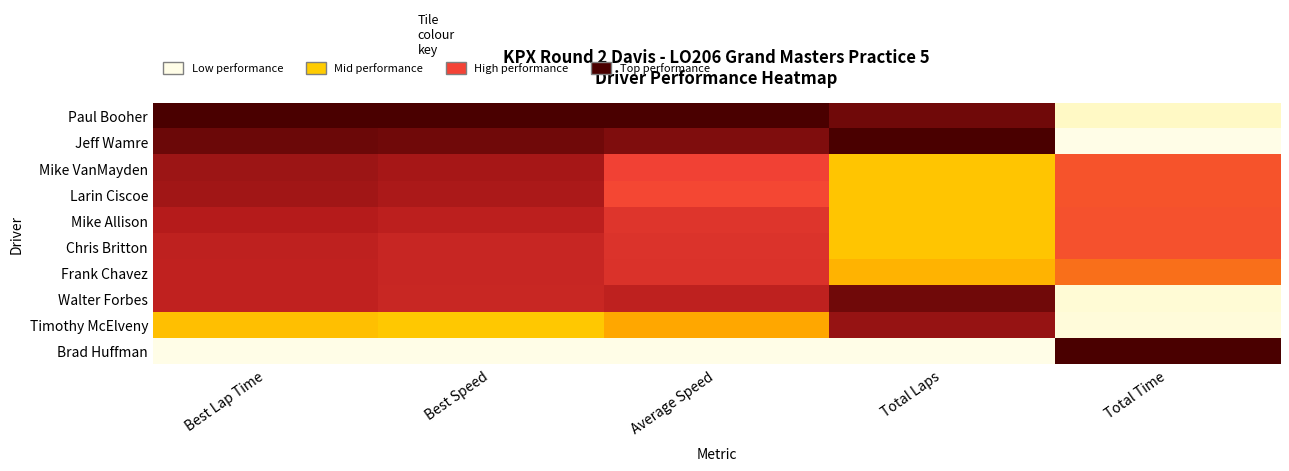

Reading left to right, list all the values displayed in this chart.

Paul Booher: Best Lap Time=1.0	Best Speed=1.0	Average Speed=1.0	Total Laps=0.9	Total Time=0.1
Jeff Wamre: Best Lap Time=0.9	Best Speed=0.9	Average Speed=0.9	Total Laps=1.0	Total Time=0.0
Mike VanMayden: Best Lap Time=0.9	Best Speed=0.9	Average Speed=0.7	Total Laps=0.4	Total Time=0.6
Larin Ciscoe: Best Lap Time=0.9	Best Speed=0.9	Average Speed=0.7	Total Laps=0.4	Total Time=0.6
Mike Allison: Best Lap Time=0.8	Best Speed=0.8	Average Speed=0.7	Total Laps=0.4	Total Time=0.6
Chris Britton: Best Lap Time=0.8	Best Speed=0.8	Average Speed=0.7	Total Laps=0.4	Total Time=0.6
Frank Chavez: Best Lap Time=0.8	Best Speed=0.8	Average Speed=0.7	Total Laps=0.4	Total Time=0.6
Walter Forbes: Best Lap Time=0.8	Best Speed=0.8	Average Speed=0.8	Total Laps=0.9	Total Time=0.0
Timothy McElveny: Best Lap Time=0.4	Best Speed=0.3	Average Speed=0.5	Total Laps=0.9	Total Time=0.0
Brad Huffman: Best Lap Time=0.0	Best Speed=0.0	Average Speed=0.0	Total Laps=0.0	Total Time=1.0